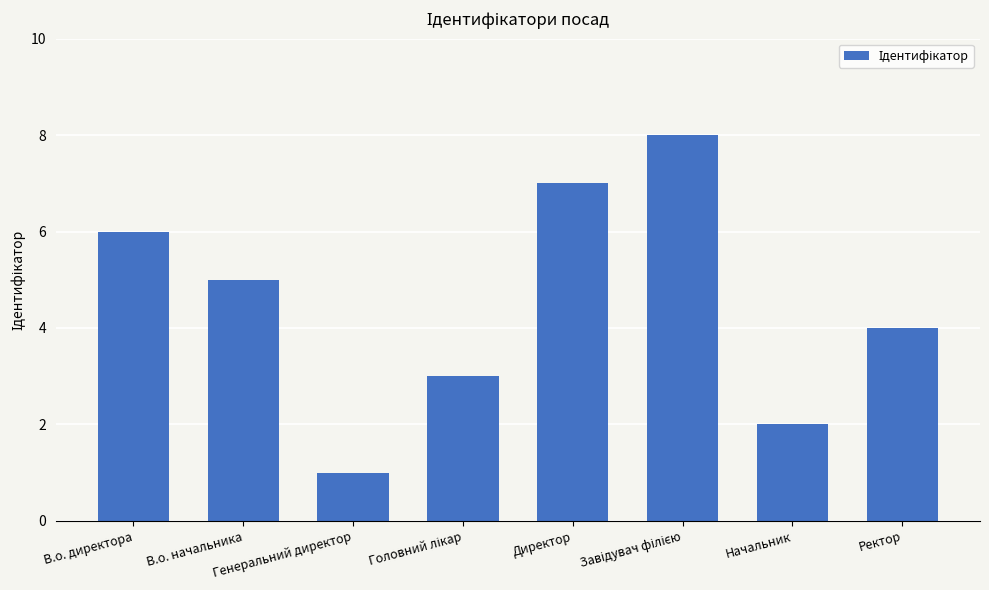

What is the difference between the maximum and minimum values?

7